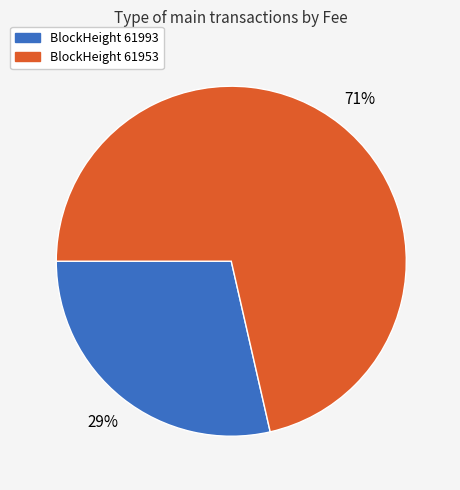

What is the majority slice?

BlockHeight 61953